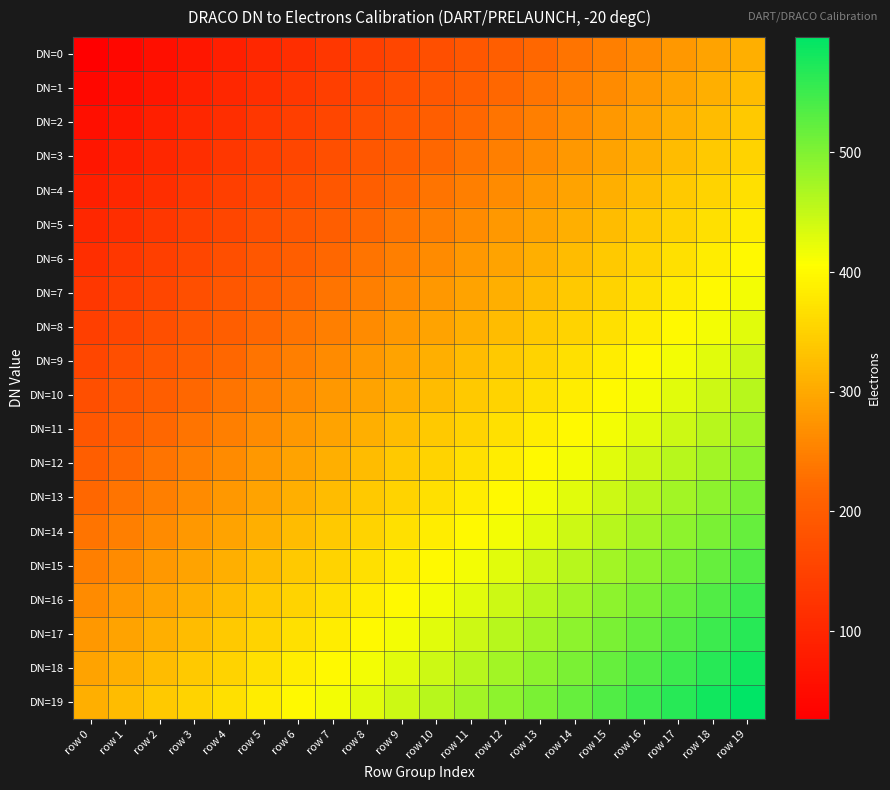

What is the total value across all series at row 14?

7527.9